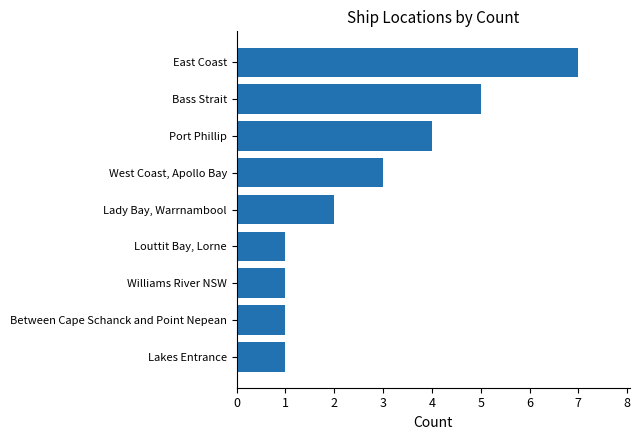

What is the maximum value shown in the chart?

7